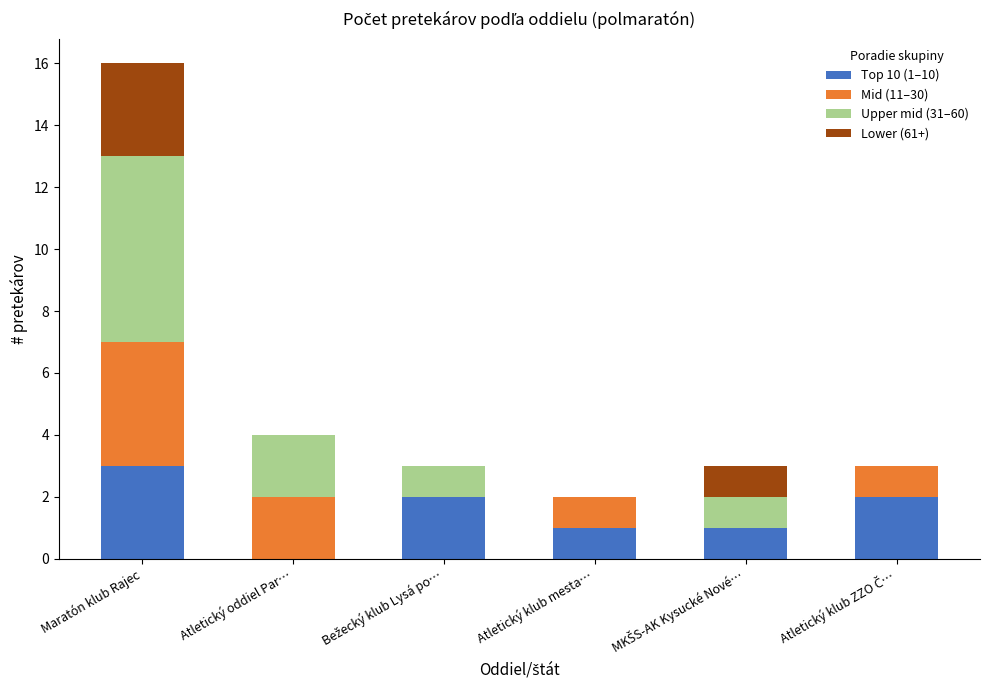

At which category is the sum across all series the highest?

Maratón klub Rajec